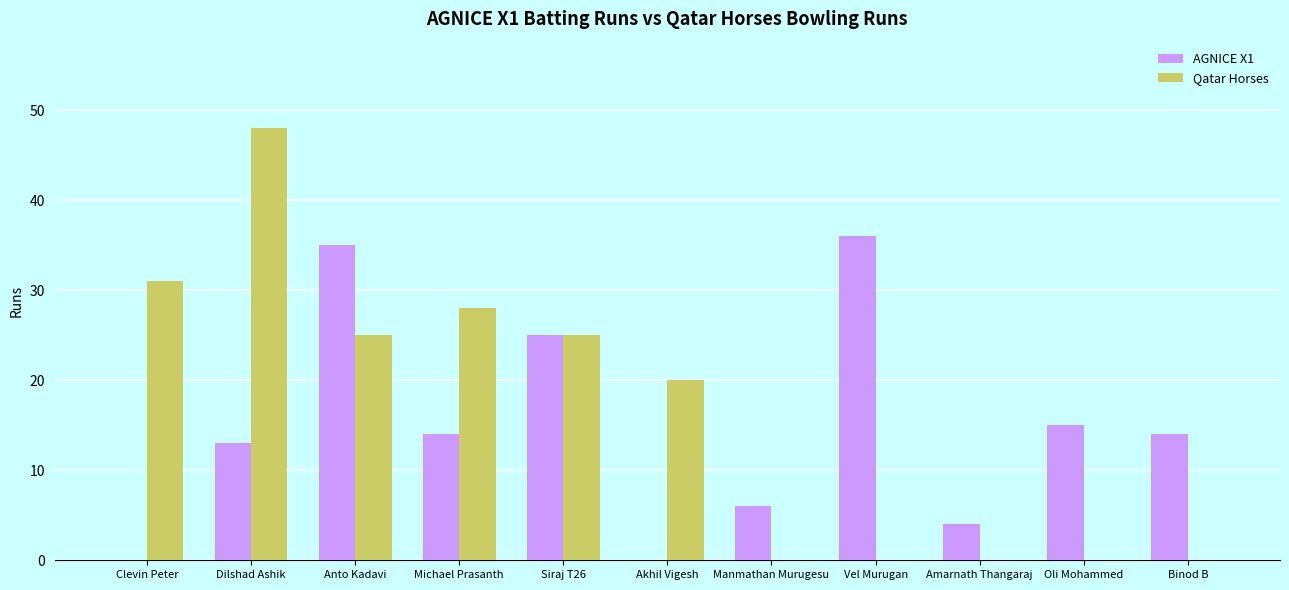

The value of Qatar Horses at Clevin Peter is 31. True or false?

True